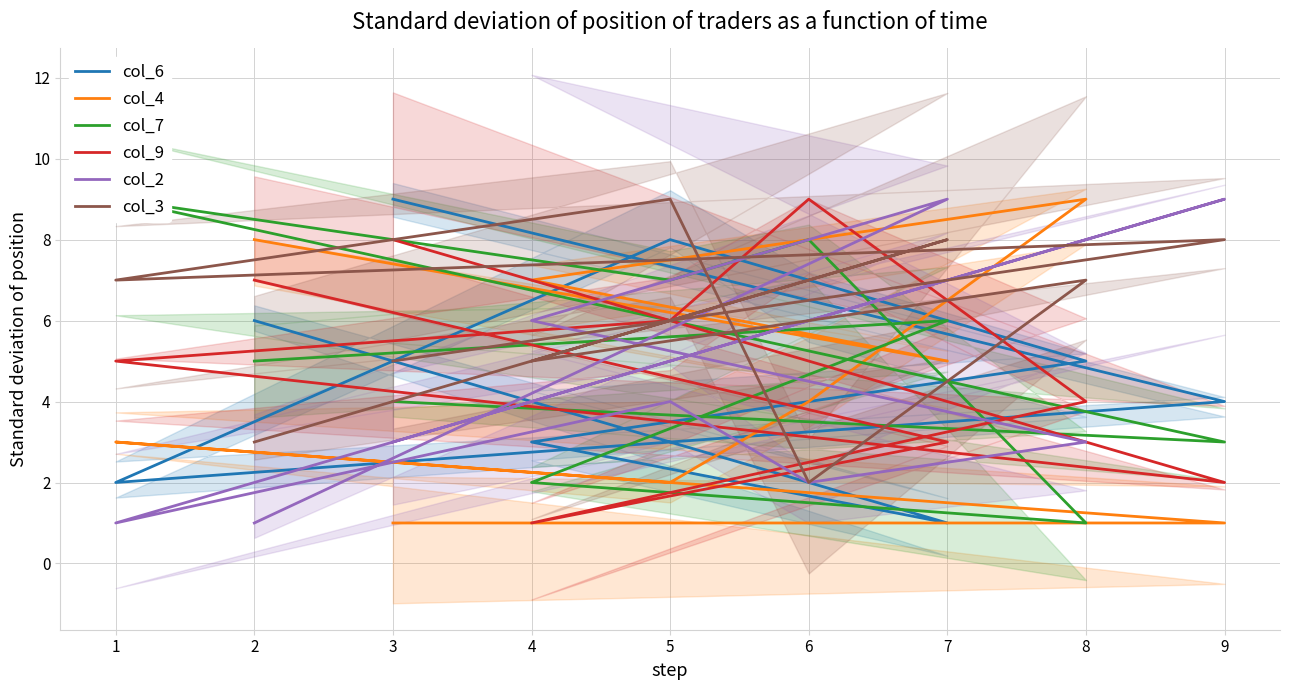

What is the smallest value displayed?

1